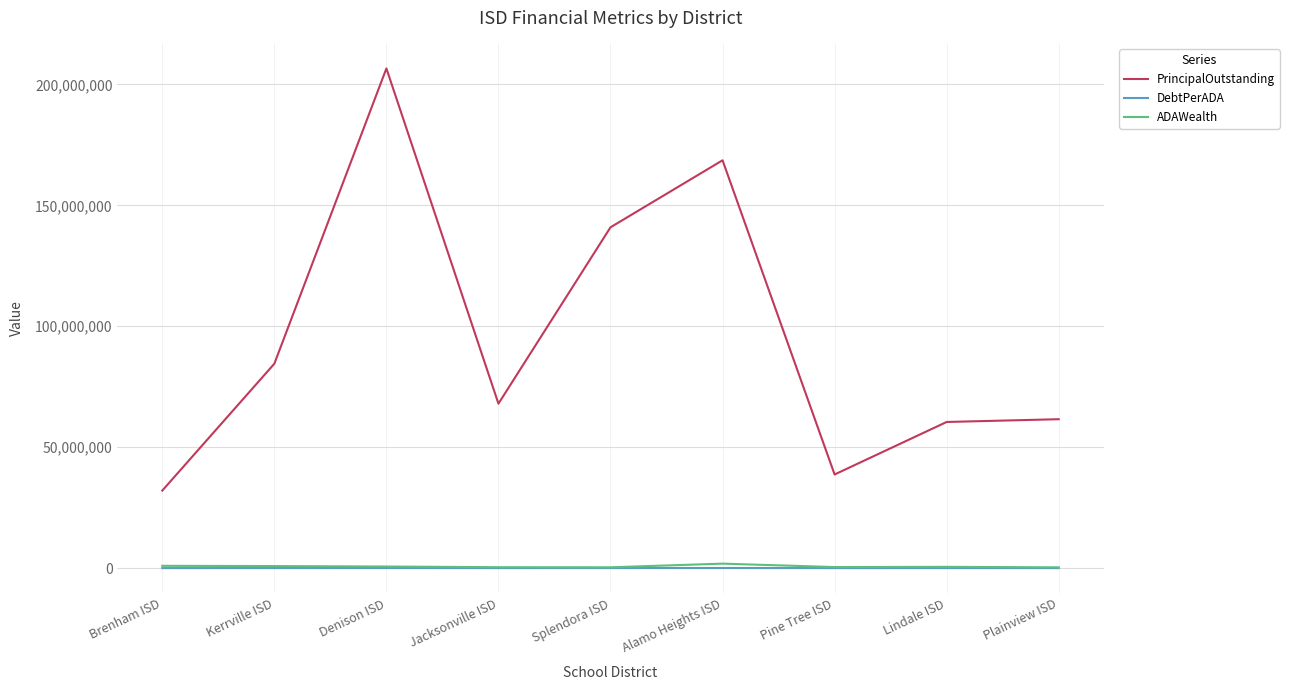

Which series has the largest total across all categories?

PrincipalOutstanding